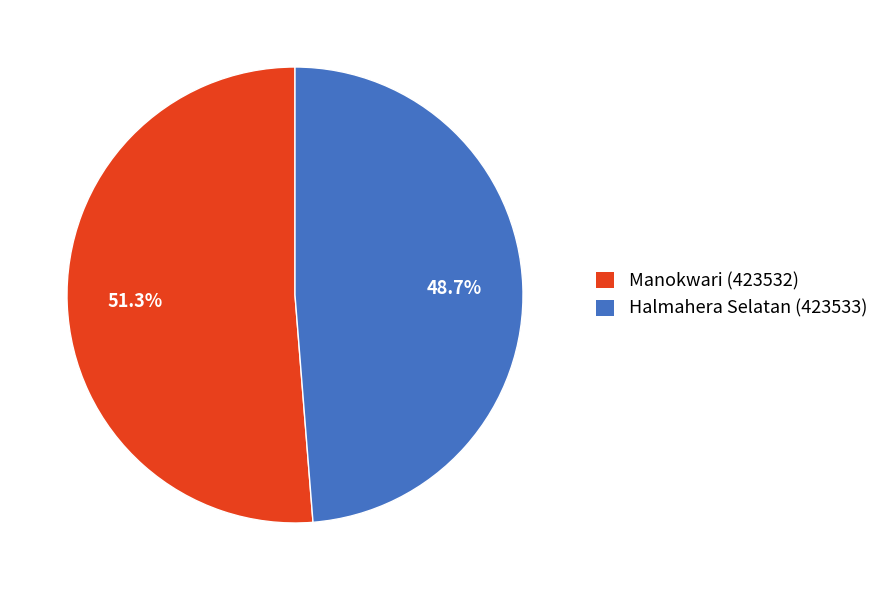

Which has a higher value, Manokwari (423532) or Halmahera Selatan (423533)?

Manokwari (423532)